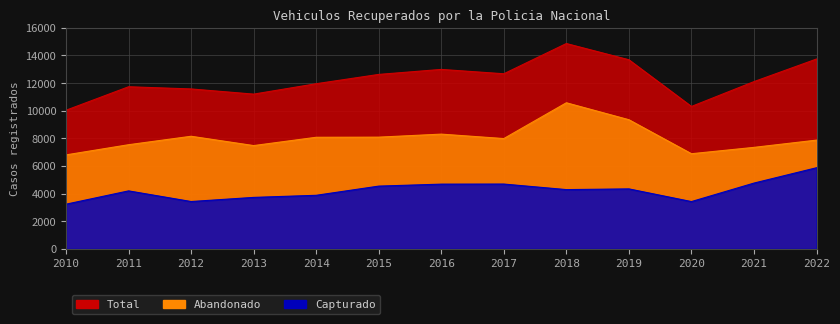

What is the sum of all Capturado values?

55061